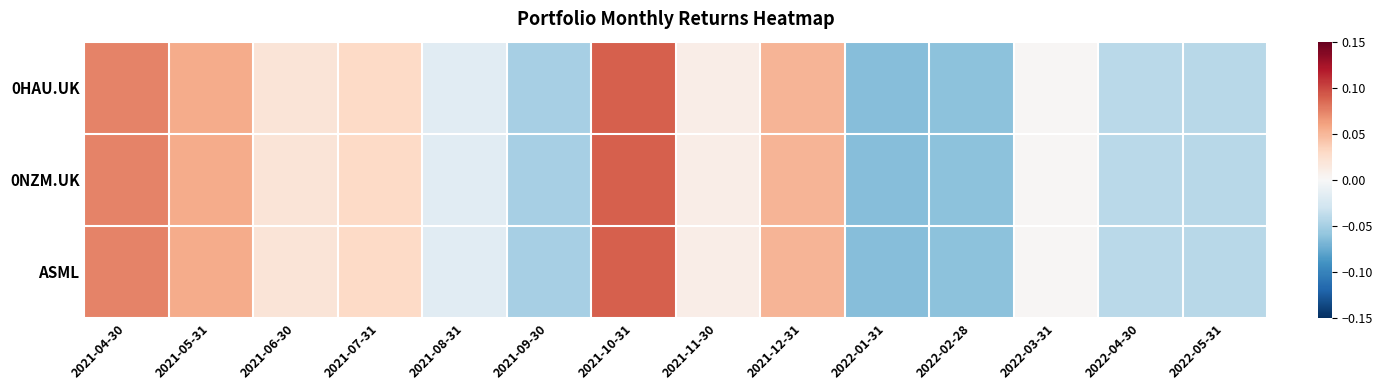

What is the greatest value displayed?

0.1